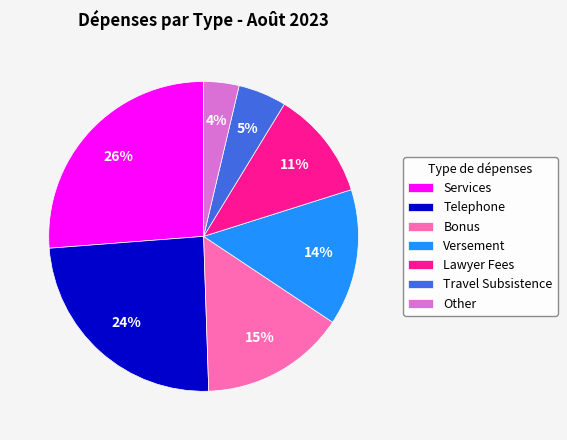

Rank the categories by value from highest to lowest.

Services, Telephone, Bonus, Versement, Lawyer Fees, Travel Subsistence, Other